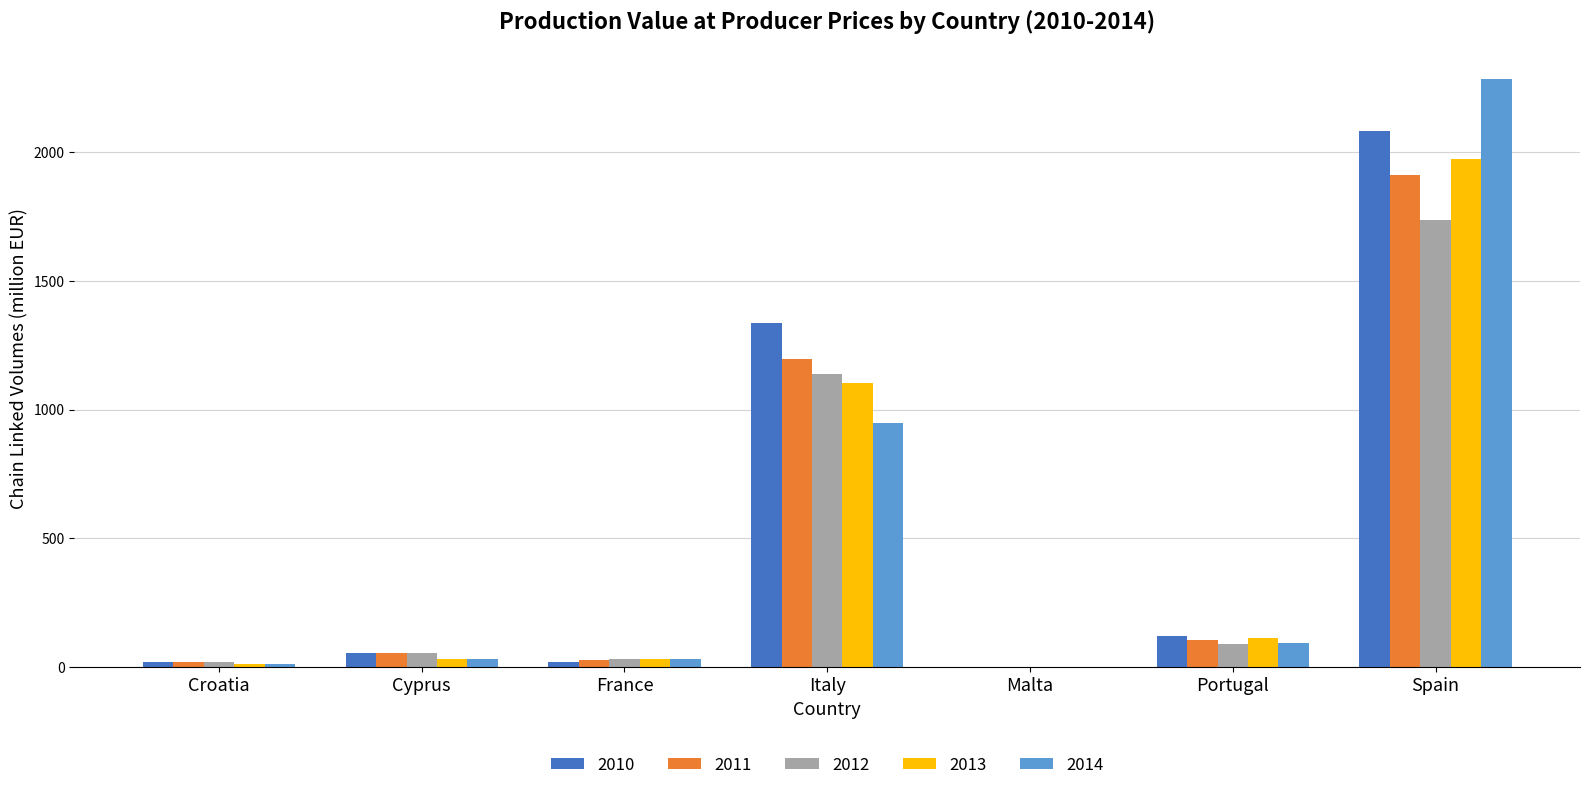

Which category has the highest value in the 2010 series?

Spain